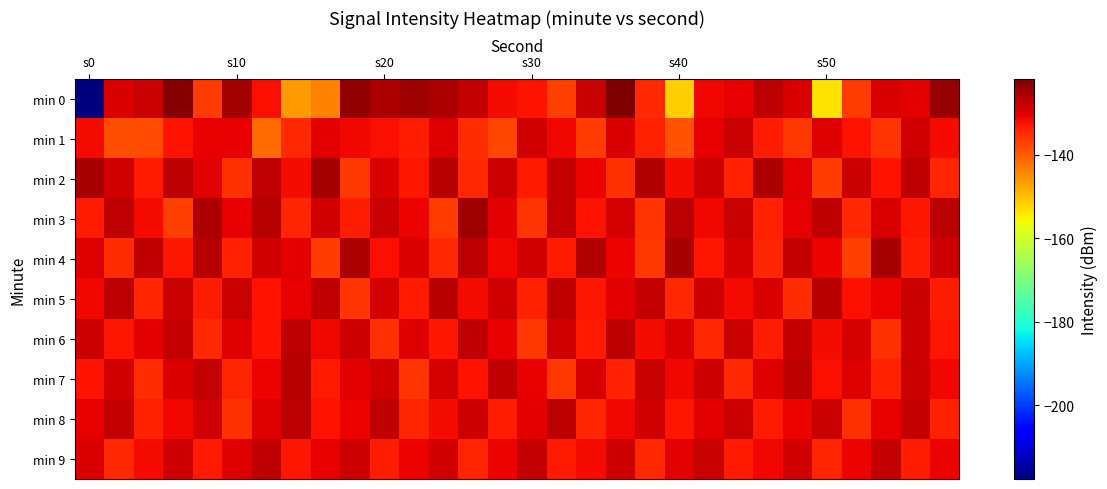

Which series has the largest total across all categories?

min 2